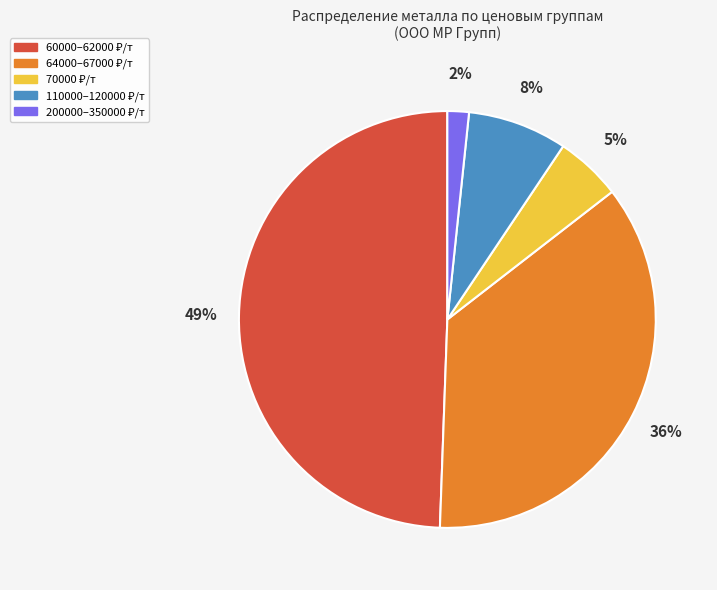

Does any single category account for the majority?

No